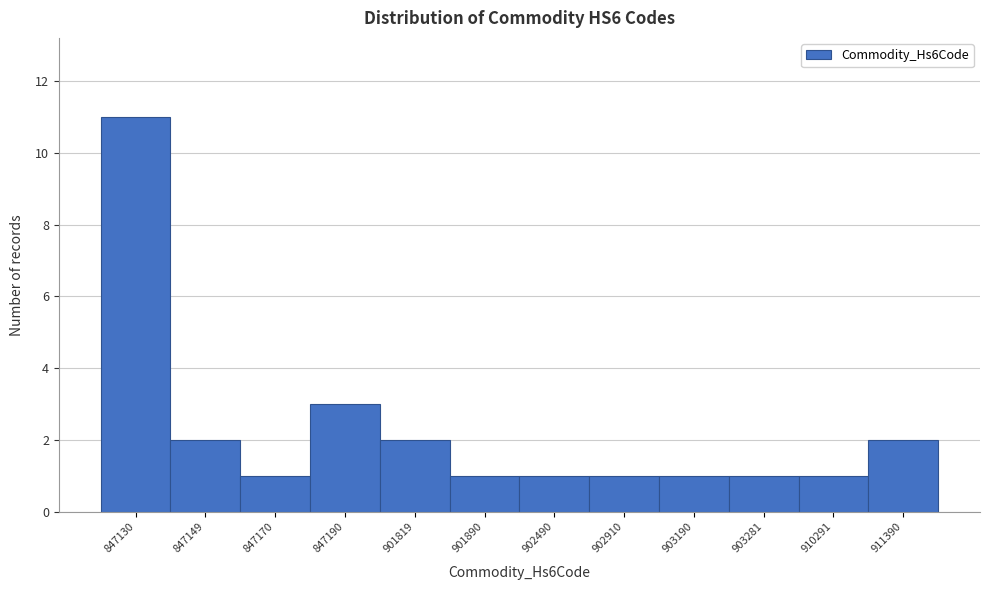

Reading left to right, what are all the values shown in this chart?

11	2	1	3	2	1	1	1	1	1	1	2